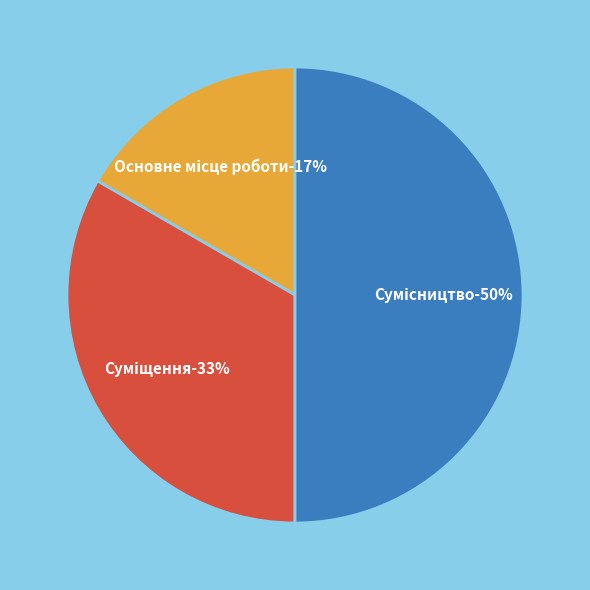

To the nearest percent, what is the difference between the largest and smallest slice percentages?

33%